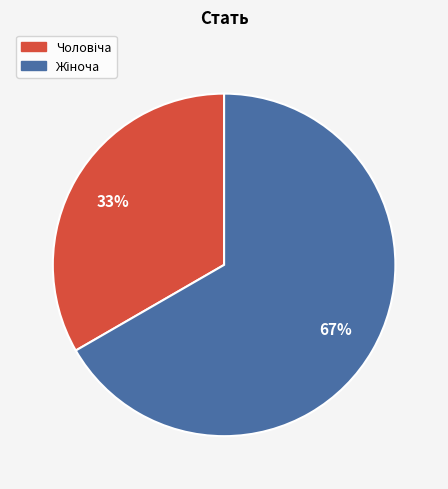

To the nearest percent, what is the average slice percentage?

50%